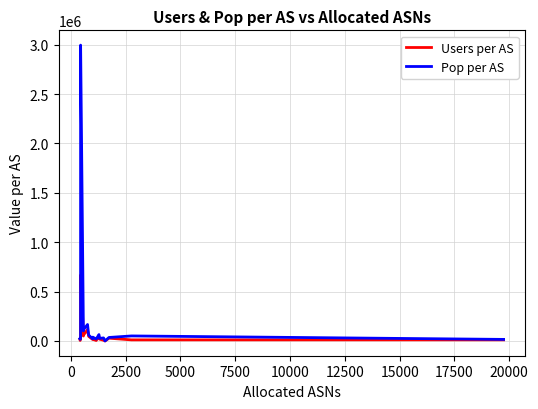

What is the label of the 12th point from the right?

17500